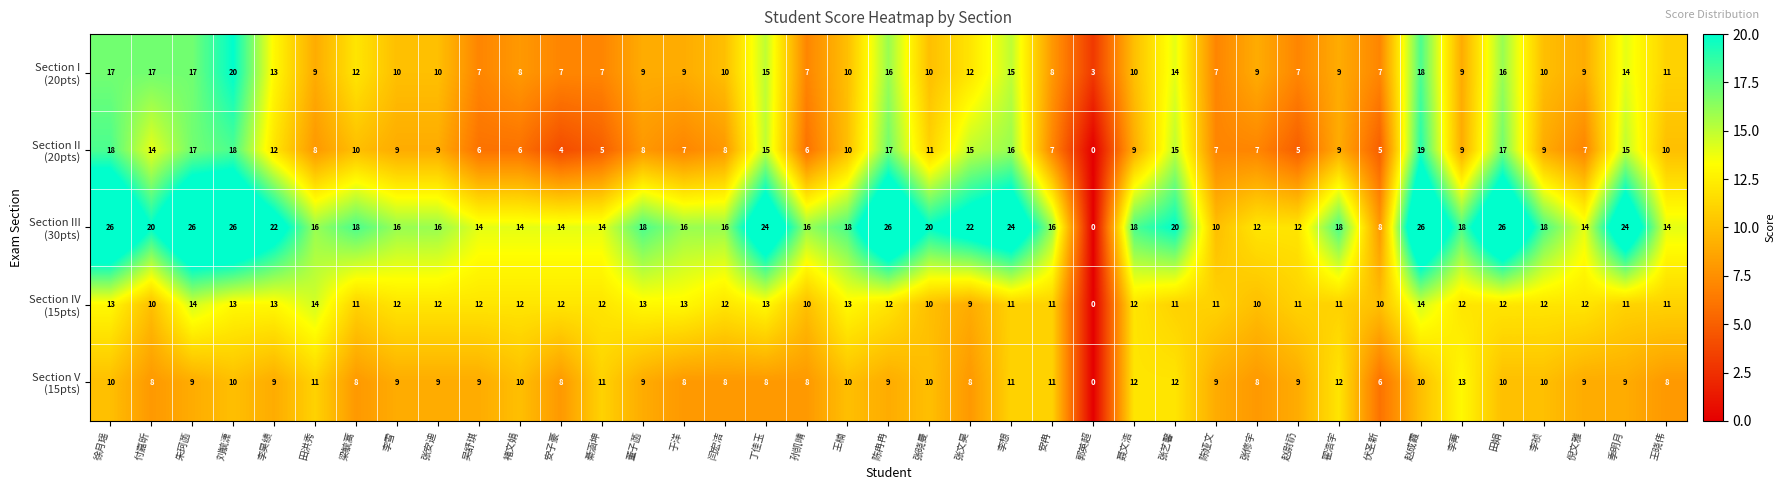

What is the spread (max minus min) of values at 王晓伟?

6